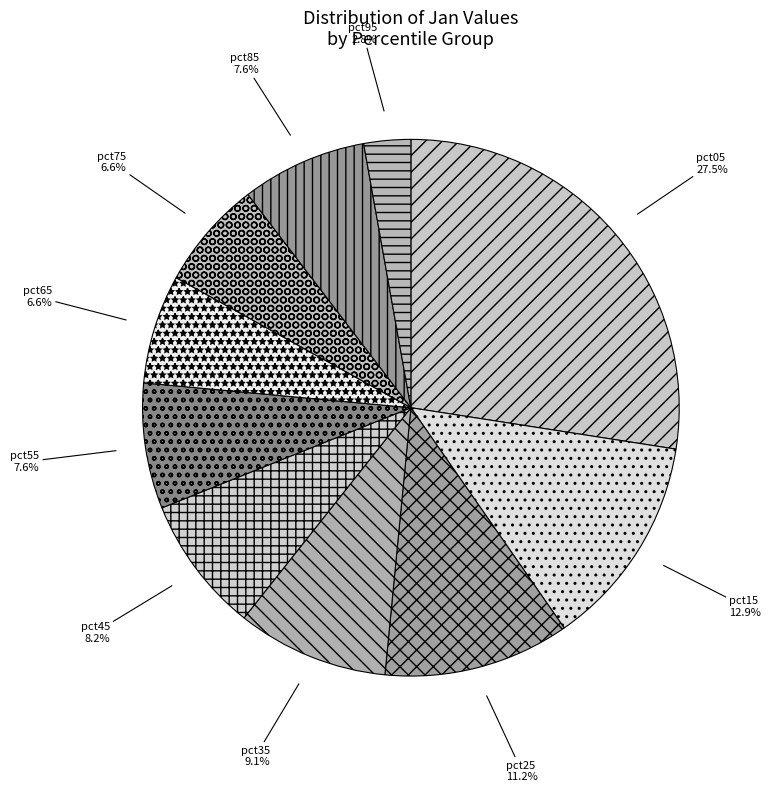

What percentage is NOT represented by pct85?

92.4%